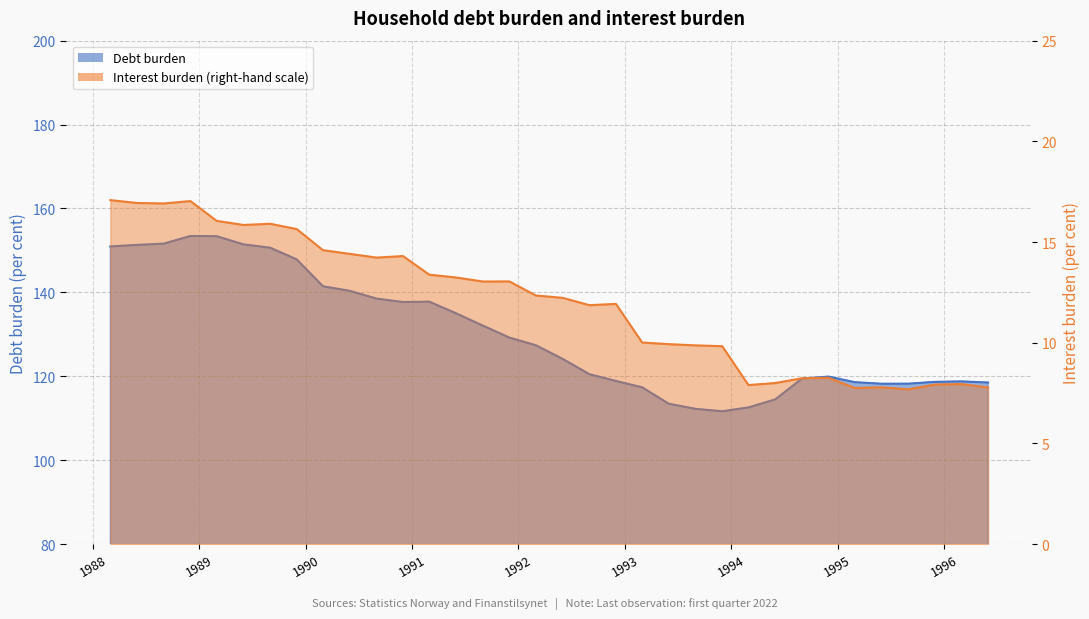

True or false: Interest burden (right-hand scale) and Debt burden intersect in this chart.

False